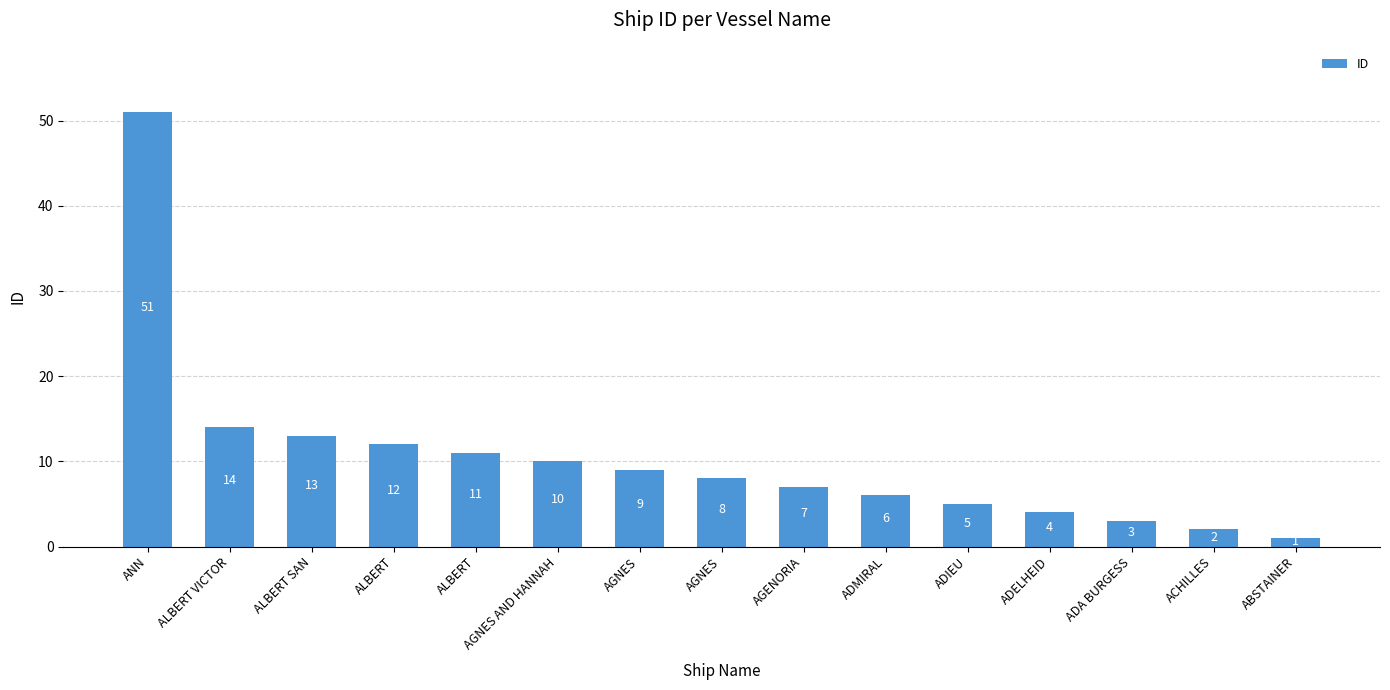

What is the change in value from ALBERT SAN to ADIEU?

-8